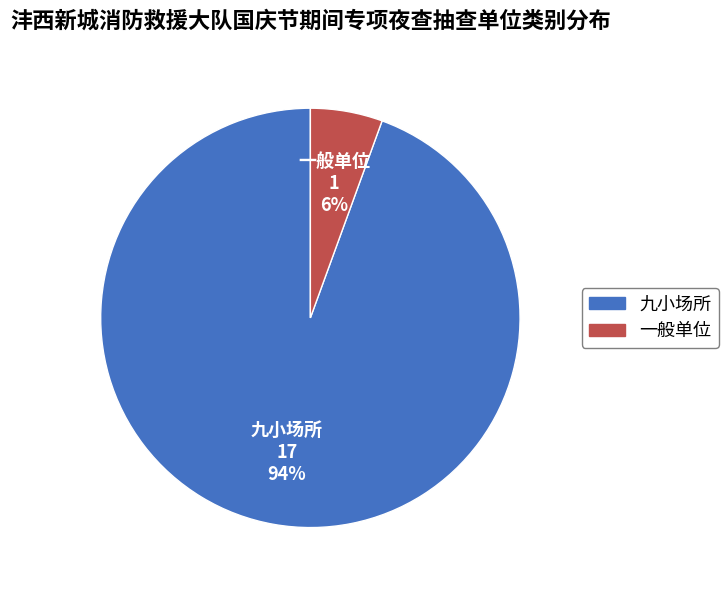

The 一般单位 slice represents 6% of the pie. True or false?

True